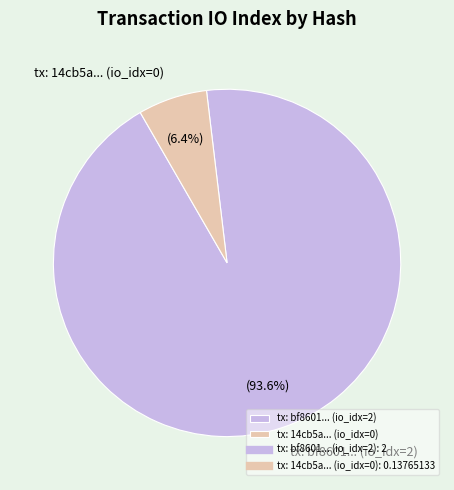

How many slices are in this pie chart?

2